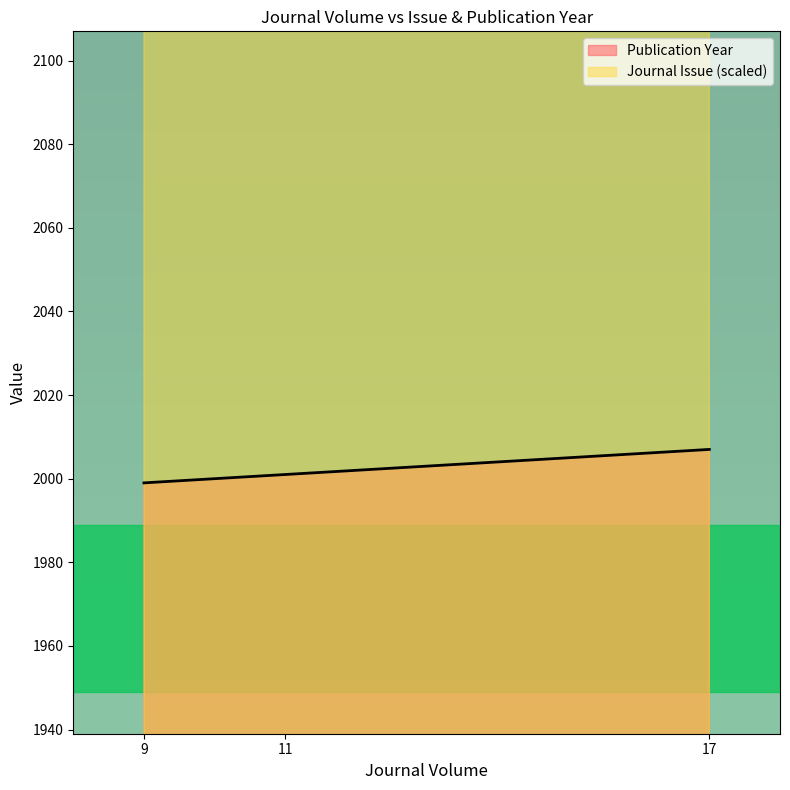

Which series has the largest total across all categories?

Journal Issue